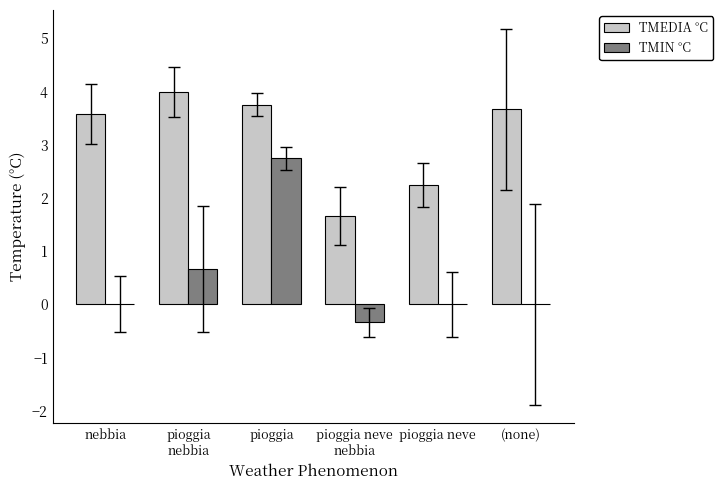

What is the average value of the TMIN °C series?

0.5